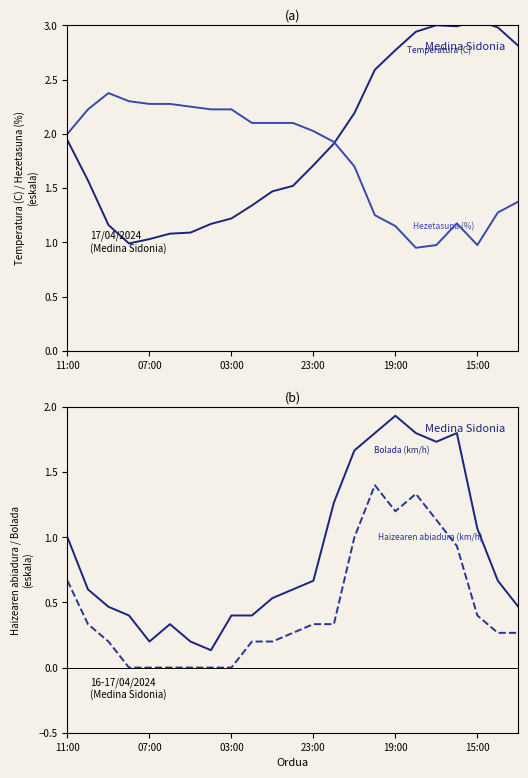

What is the sum of the Hezetasuna (%) values at 16 and 18?

2.1